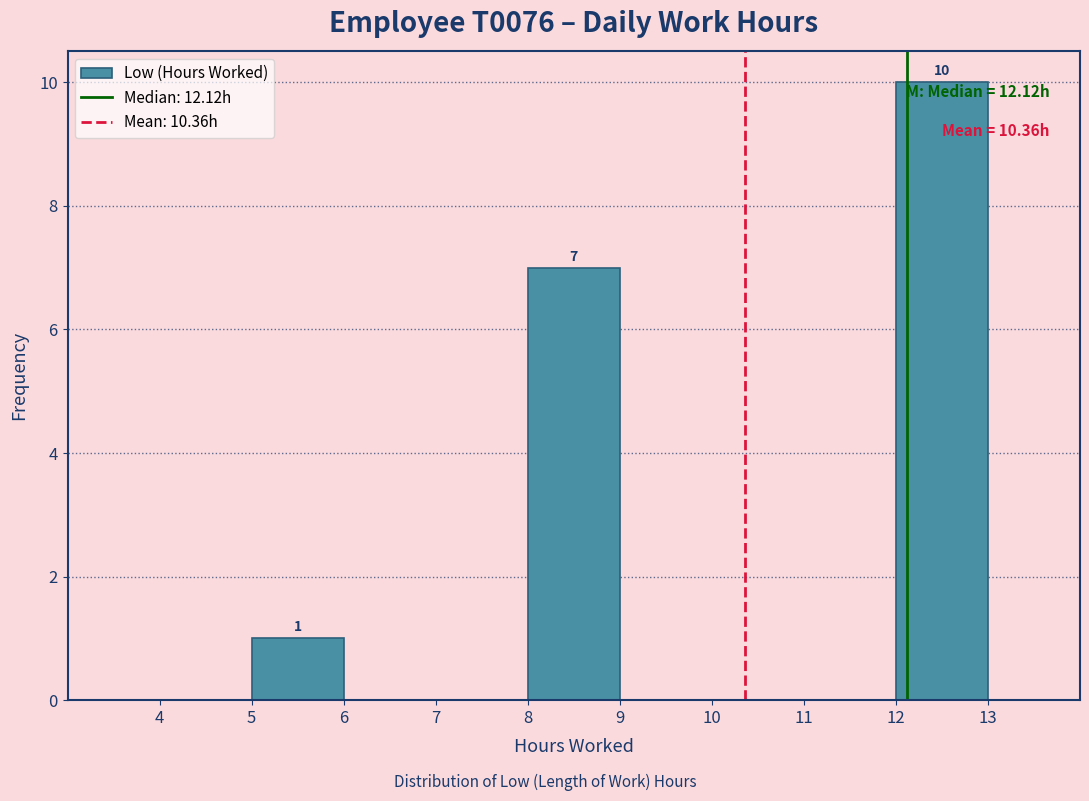

Which range on the x-axis has the tallest bar?

12 to 13